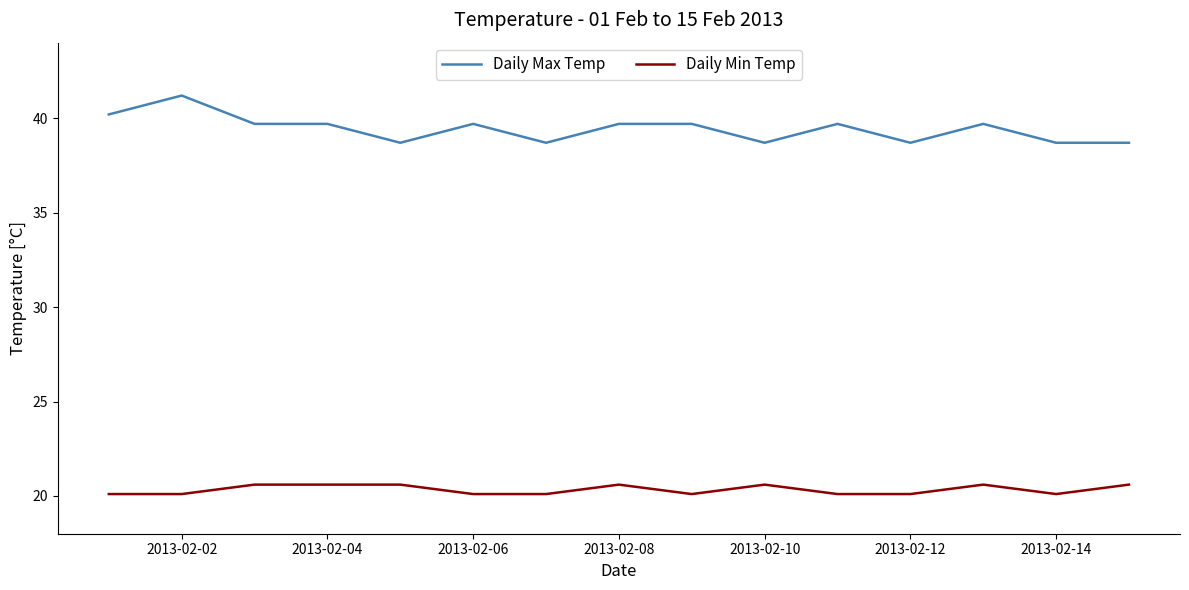

Rank the series by their maximum value, from lowest to highest.

Daily Min Temp, Daily Max Temp